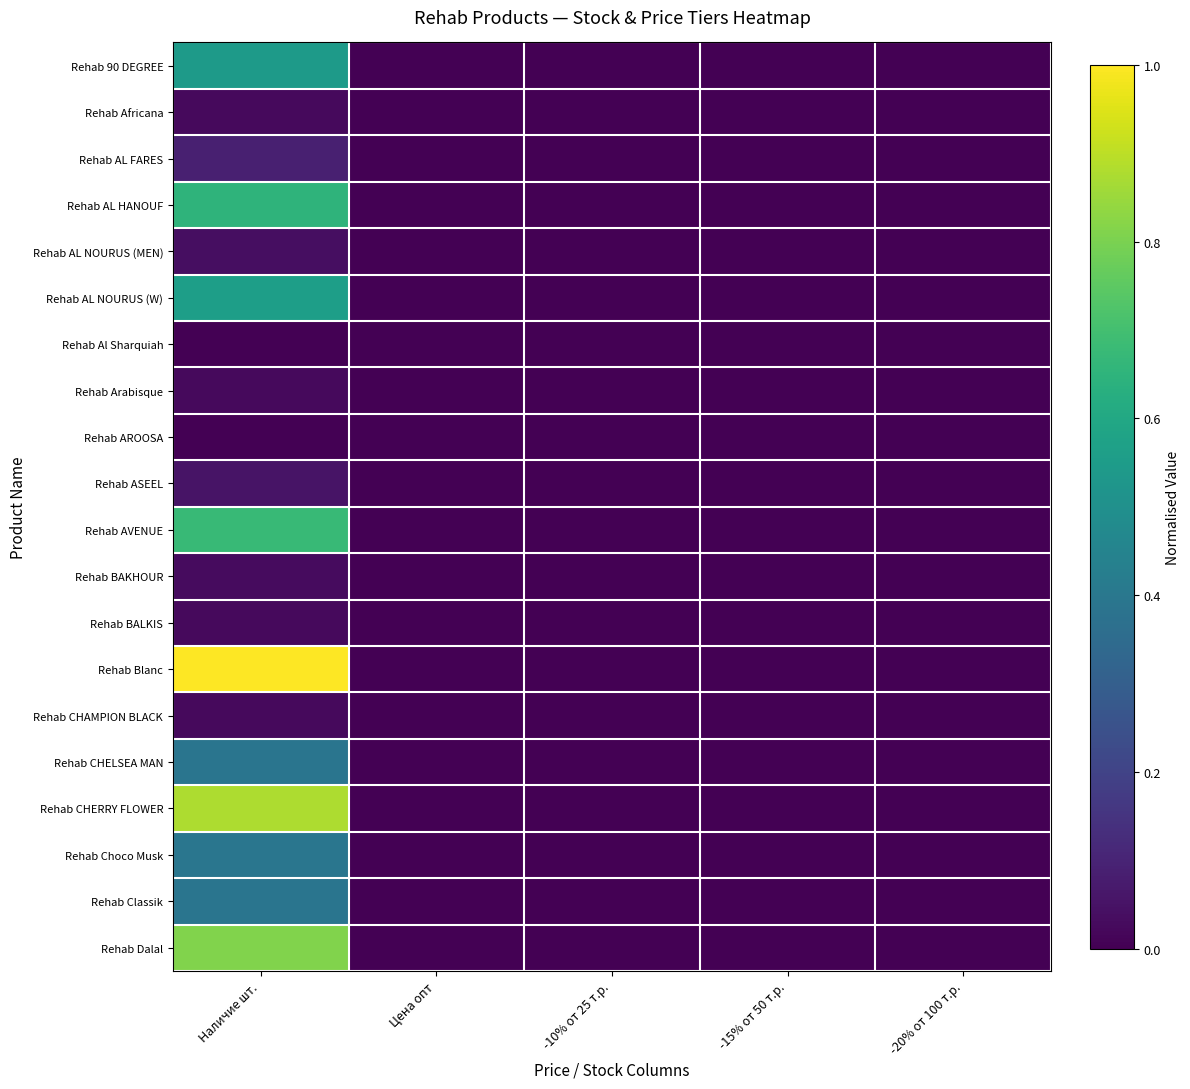

At Цена опт, list the series in order from smallest to largest.

Rehab 90 DEGREE, Rehab Africana, Rehab AL FARES, Rehab AL HANOUF, Rehab AL NOURUS (MEN), Rehab AL NOURUS (W), Rehab Al Sharquiah, Rehab Arabisque, Rehab AROOSA, Rehab ASEEL, Rehab AVENUE, Rehab BAKHOUR, Rehab BALKIS, Rehab Blanc, Rehab CHAMPION BLACK, Rehab CHELSEA MAN, Rehab CHERRY FLOWER, Rehab Choco Musk, Rehab Classik, Rehab Dalal